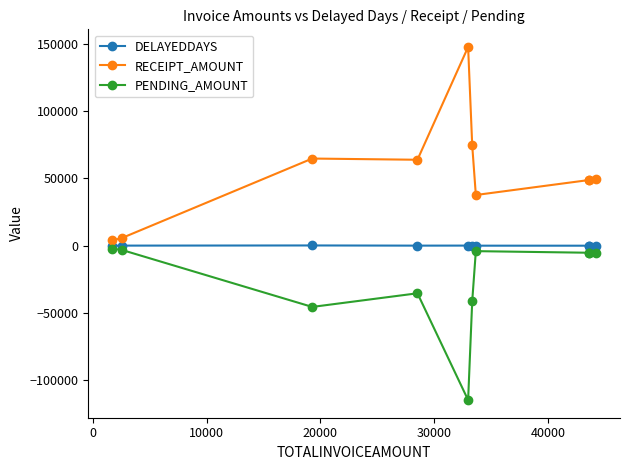

What is the maximum value for PENDING_AMOUNT?

-2151